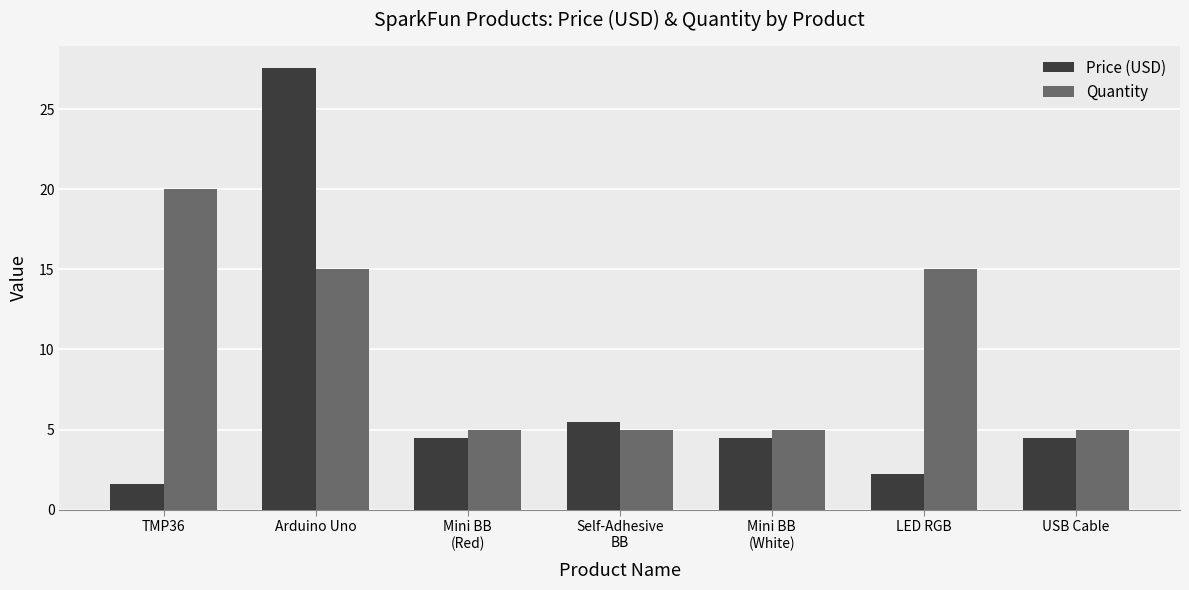

At how many categories does at least one series exceed 11?

3